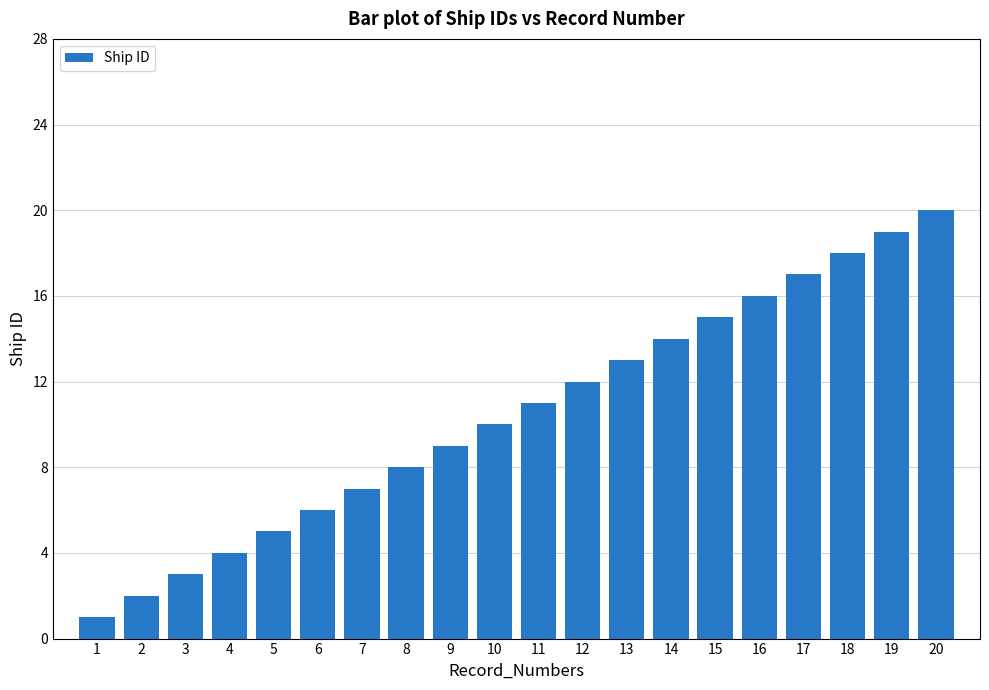

Which category has the highest value across all series?

20